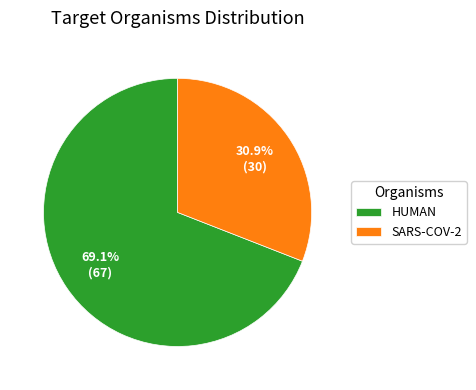

What is the largest slice in the pie chart?

HUMAN